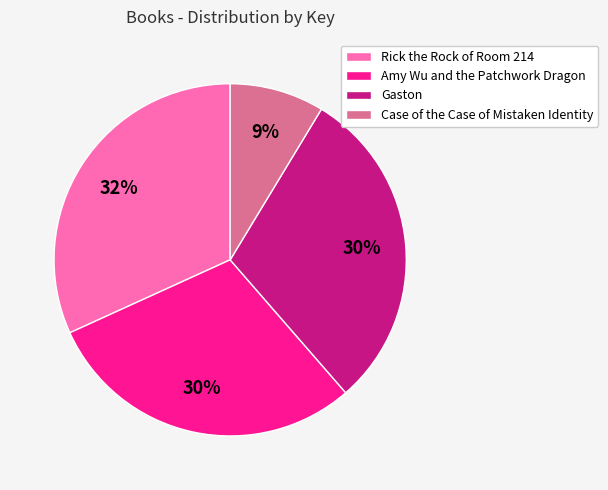

Which slice is the largest?

Rick the Rock of Room 214